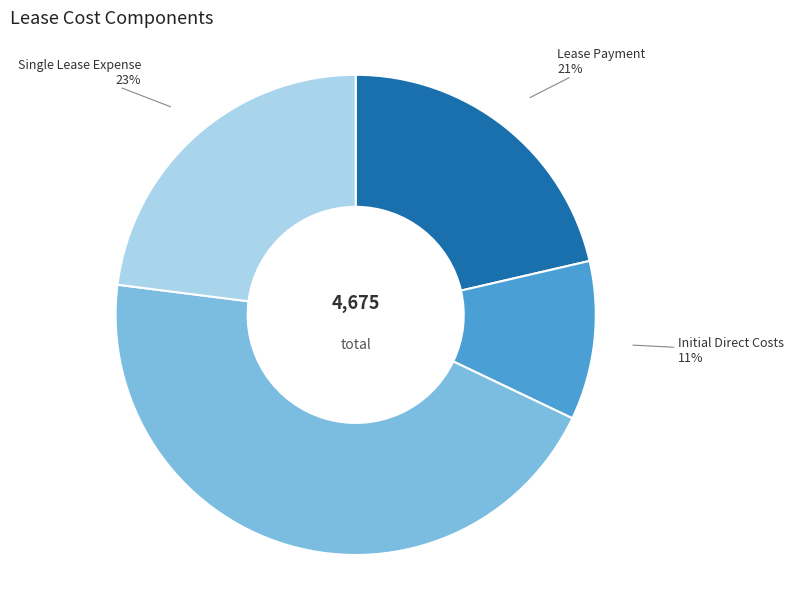

To the nearest percent, what is the difference between the largest and smallest slice percentages?

34%